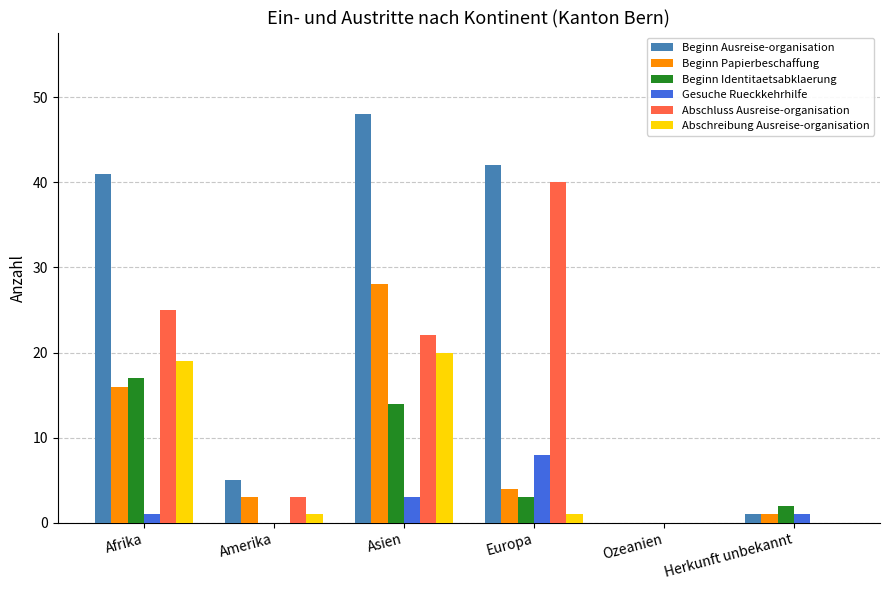

What is the sum of all Beginn Identitaetsabklaerung values?

36